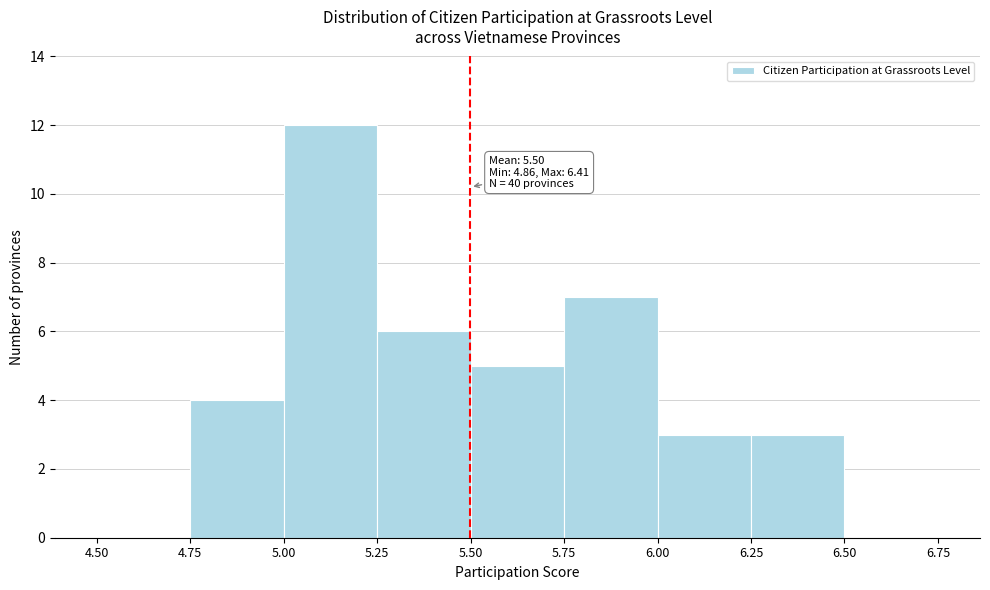

Which range on the x-axis has the tallest bar?

5.00 to 5.25